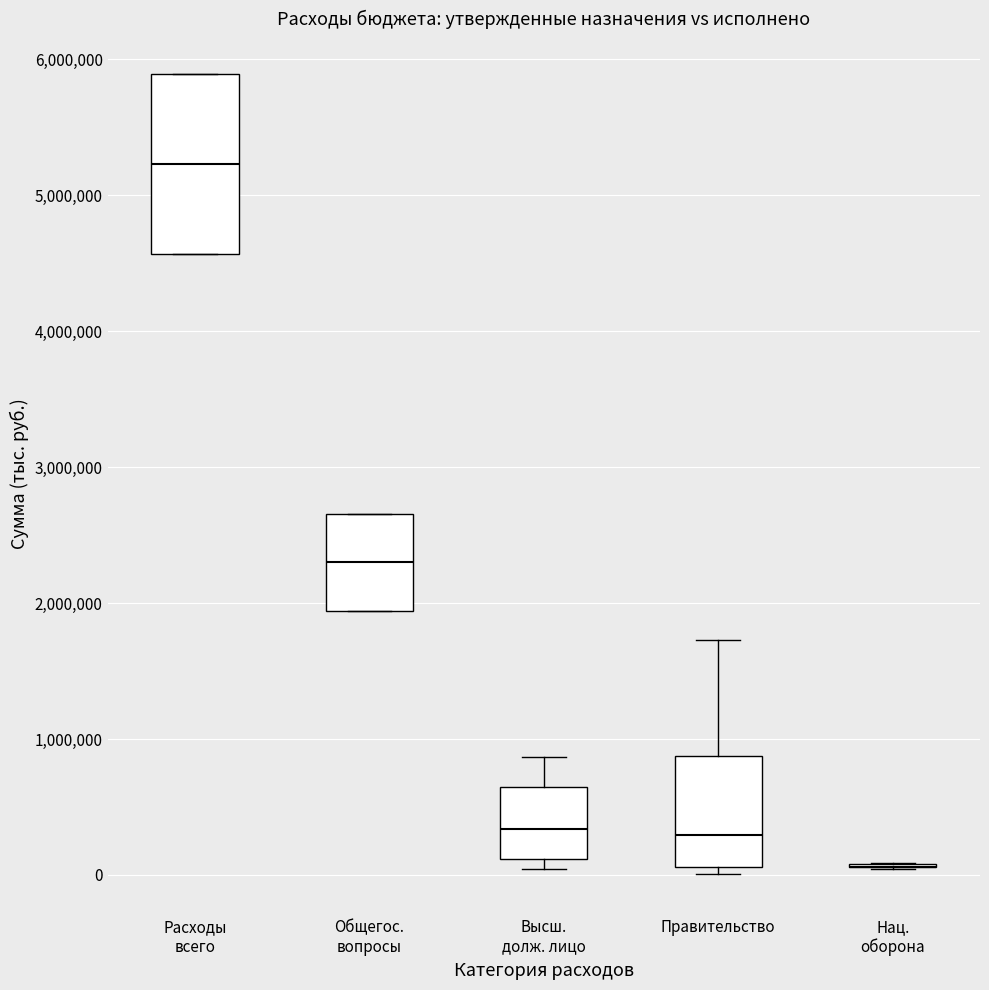

Reading left to right, read every box against the y-axis: the position of its median line, the range the box covers, and the ends of its whiskers. The values are not printed on the chart, so give them approximately, as read against the axis.

Расходы всего: median 5200000, box 4600000 to 5900000, whiskers 4600000 to 5900000
Общегос. вопросы: median 2300000, box 1900000 to 2700000, whiskers 1900000 to 2700000
Высш. долж. лицо: median 300000, box 100000 to 600000, whiskers 0 to 900000
Правительство: median 300000, box 100000 to 900000, whiskers 0 to 1700000
Нац. оборона: box collapsed to a line at 100000, whiskers 0 to 100000